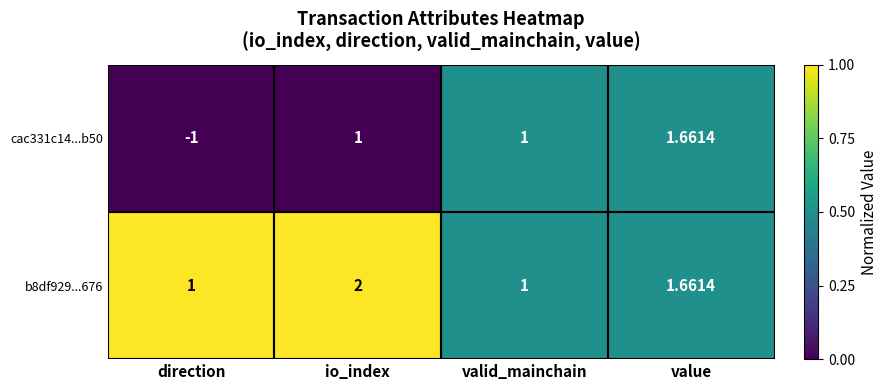

What is the greatest value displayed?

2.0